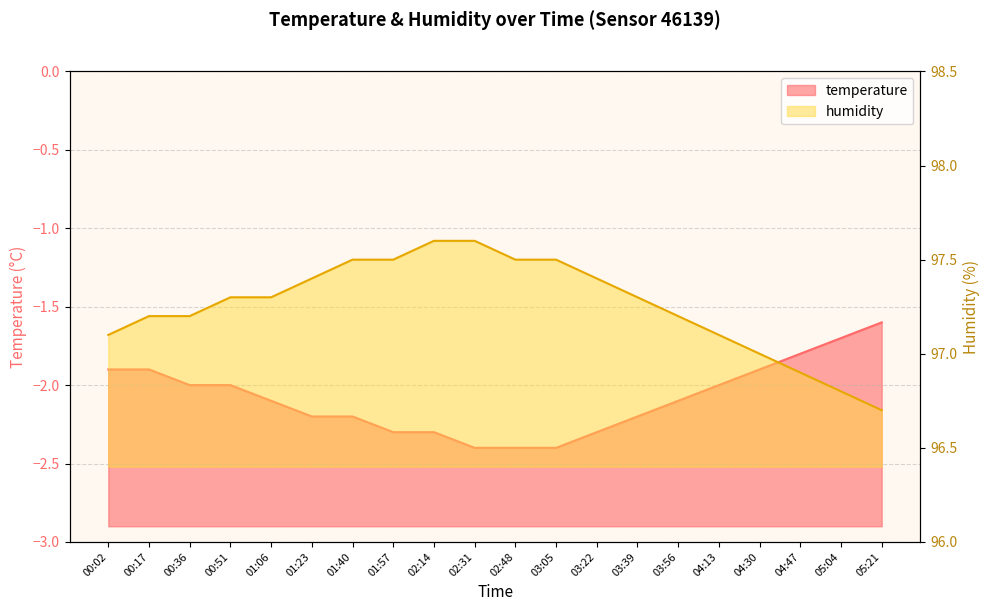

What is the minimum value shown in the chart?

-2.4